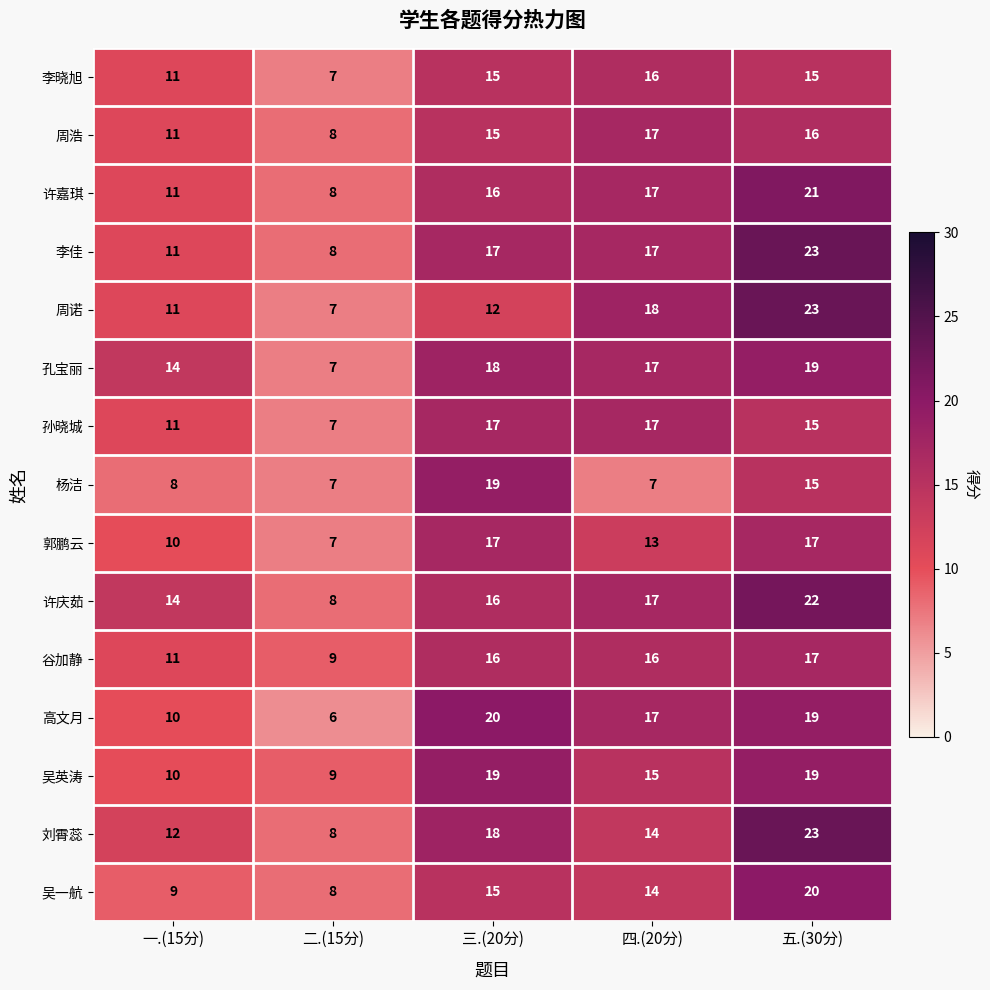

How many categories are shown in the chart?

5